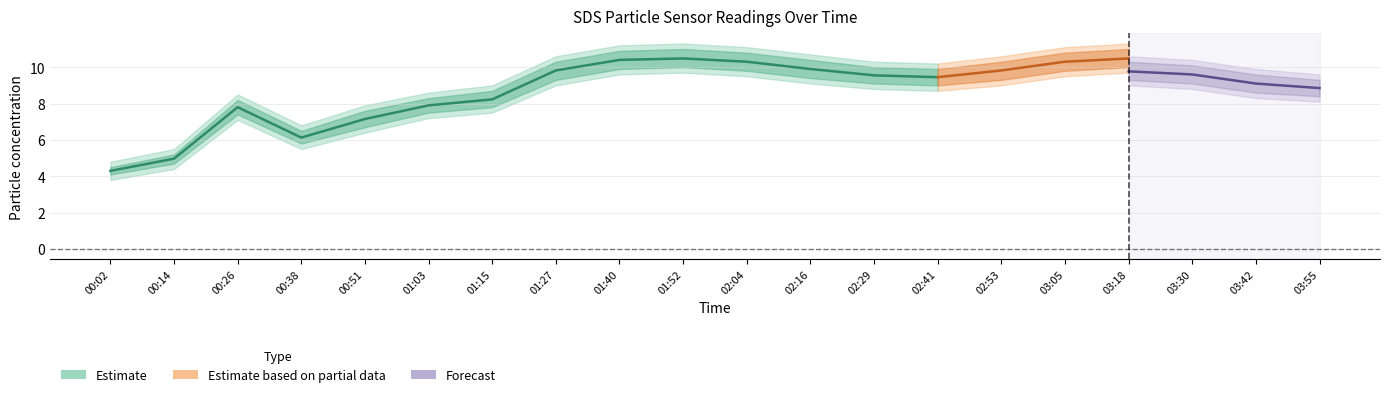

Where is SDS_P1_center nearest to the value 7?

00:51